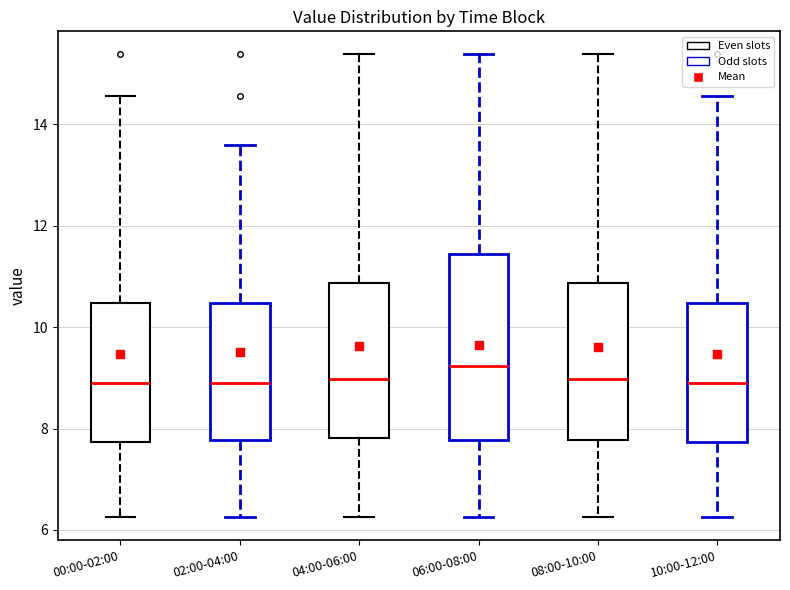

Which box is the tallest, from its lower edge to its upper edge?

06:00-08:00